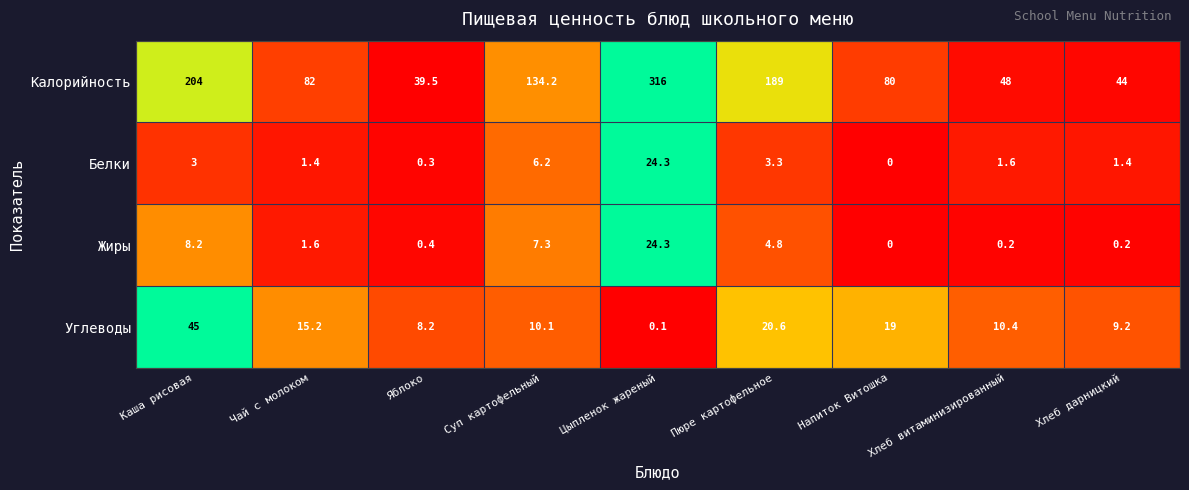

At Суп картофельный, list the series in order from smallest to largest.

Белки, Жиры, Углеводы, Калорийность